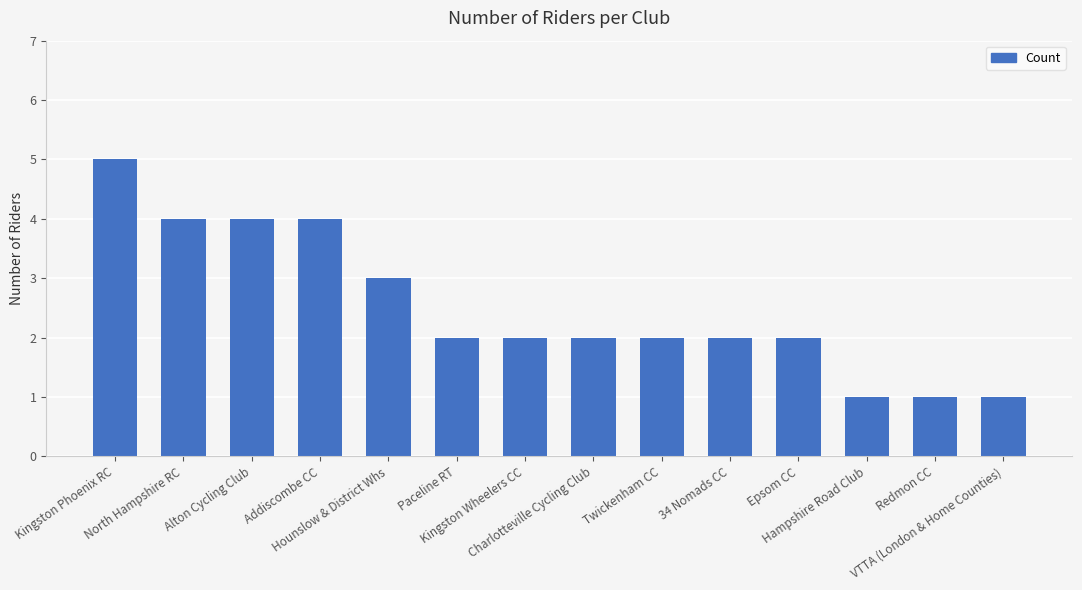

What is the sum of all values?

35